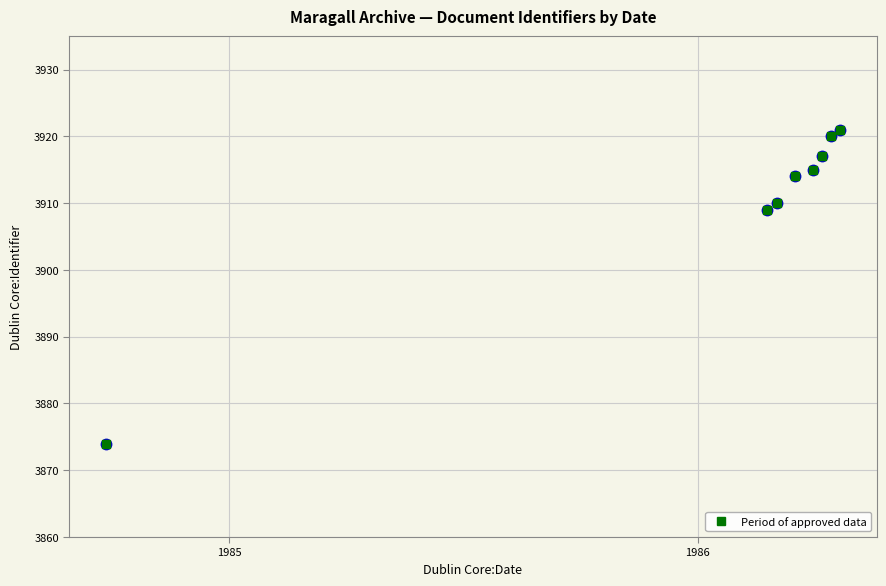

What is the minimum value shown in the chart?

3874